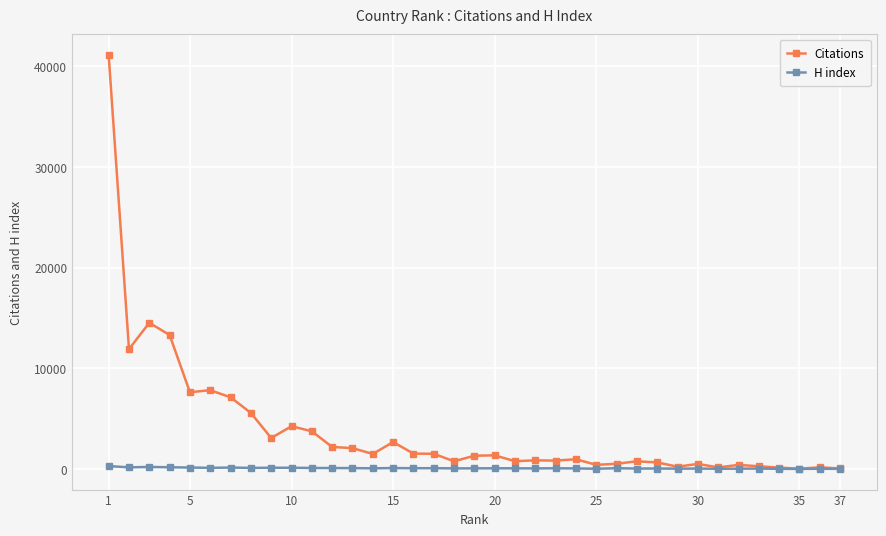

Is this an area chart (filled region under the line)?

No